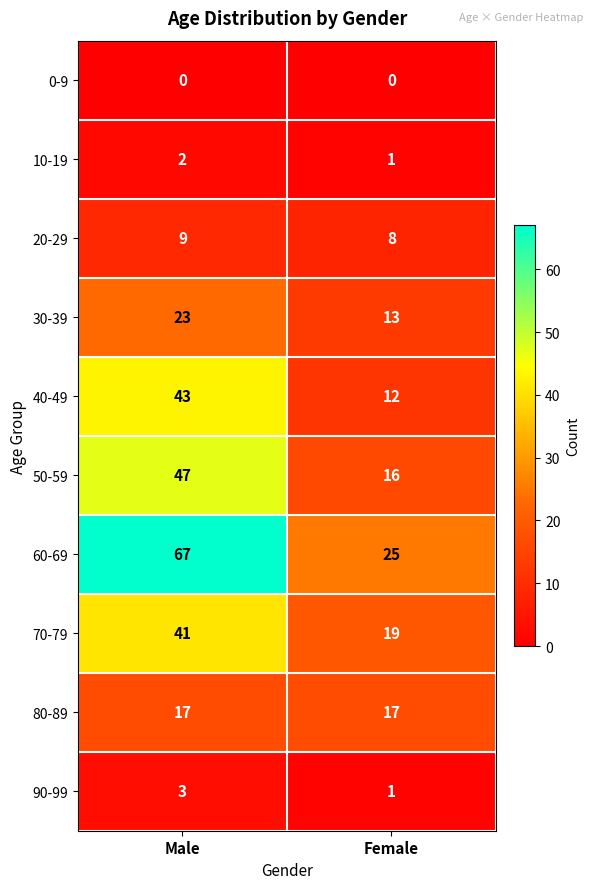

At which category does the chart reach its peak across all series?

Male